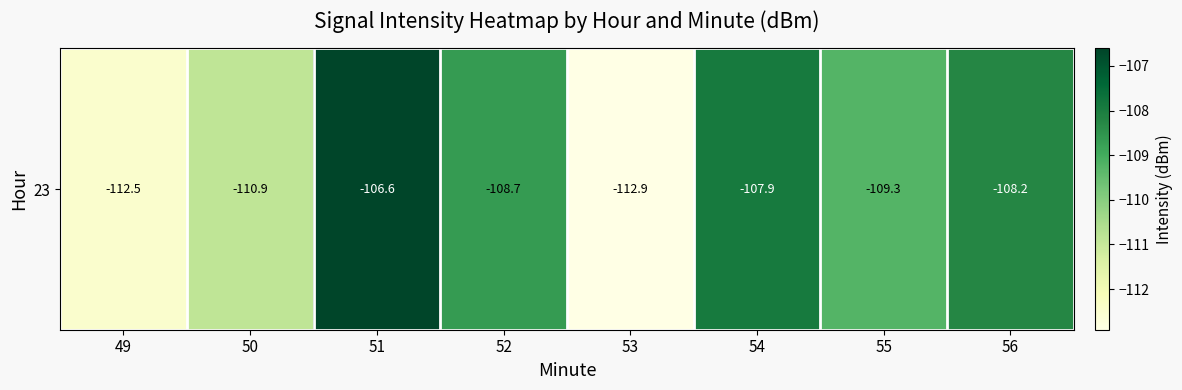

What is the difference between the second highest and second lowest values?

4.5